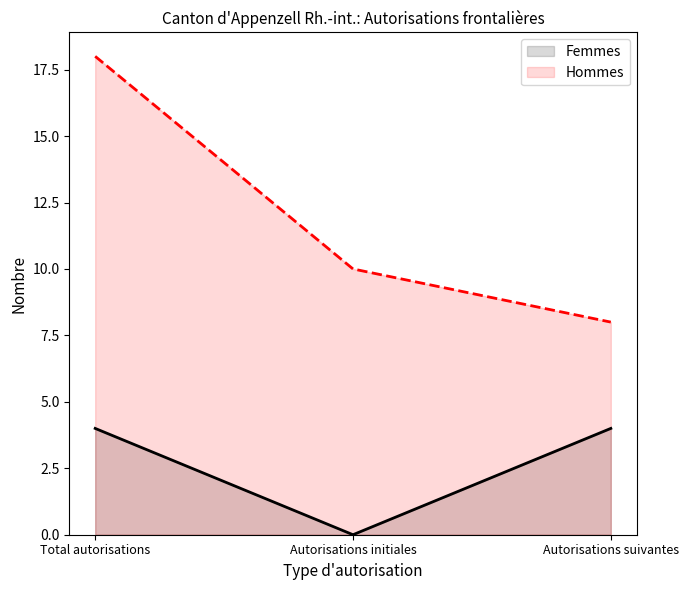

Rank the categories by Femmes value from lowest to highest.

Autorisations initiales, Total autorisations, Autorisations suivantes